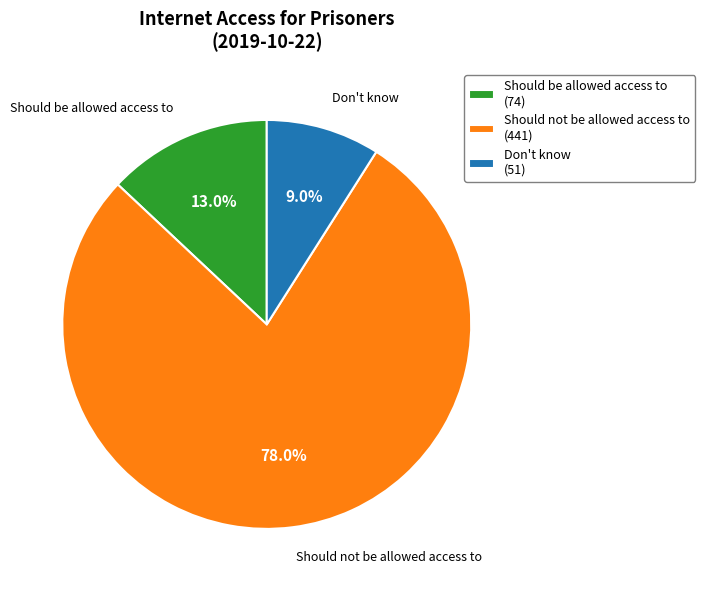

To the nearest percent, what percentage of the pie is Don't know?

9%